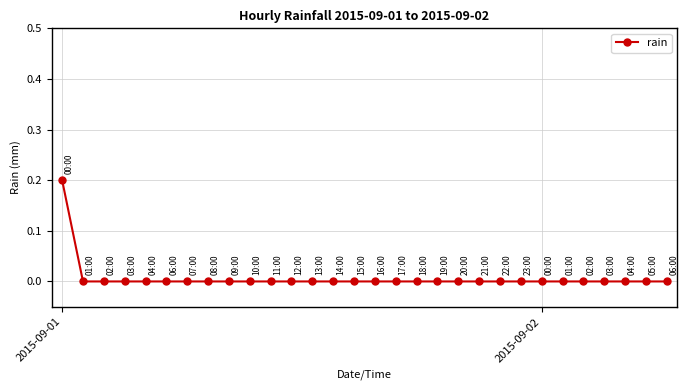

Is this an area chart (filled region under the line)?

No